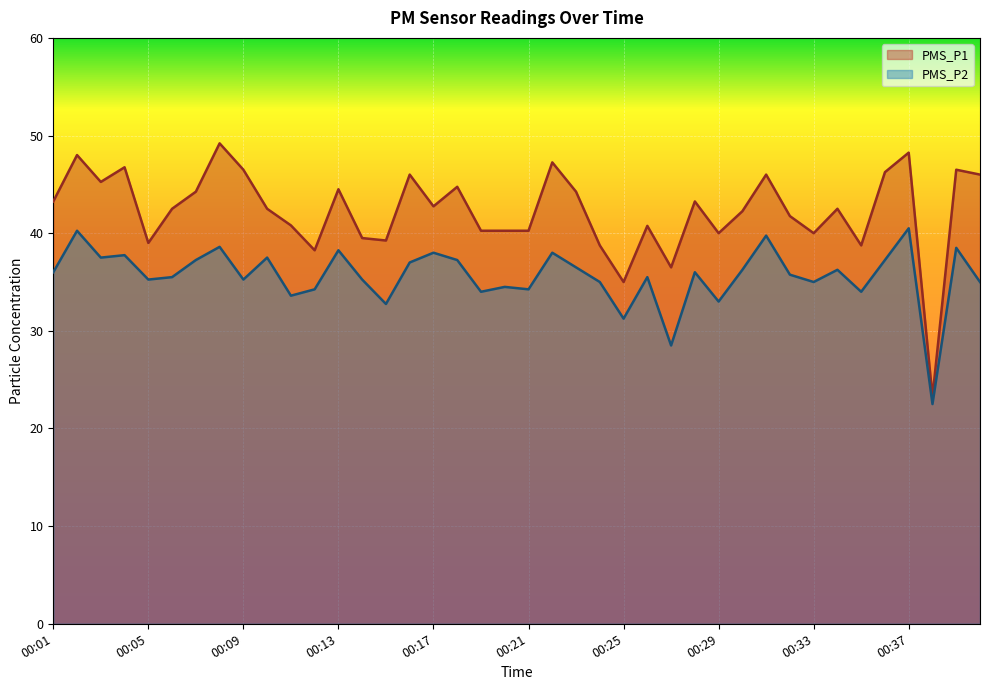

Between 00:15 and 00:24, which is larger?

00:15